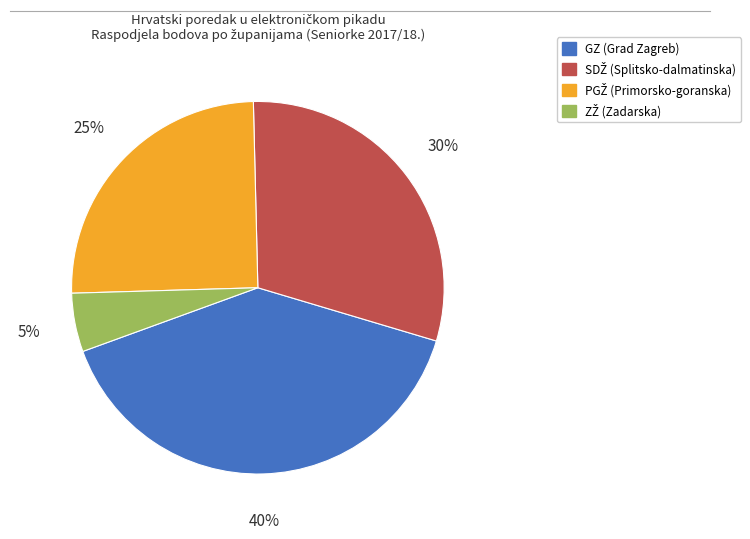

Is GZ the majority of the pie?

No